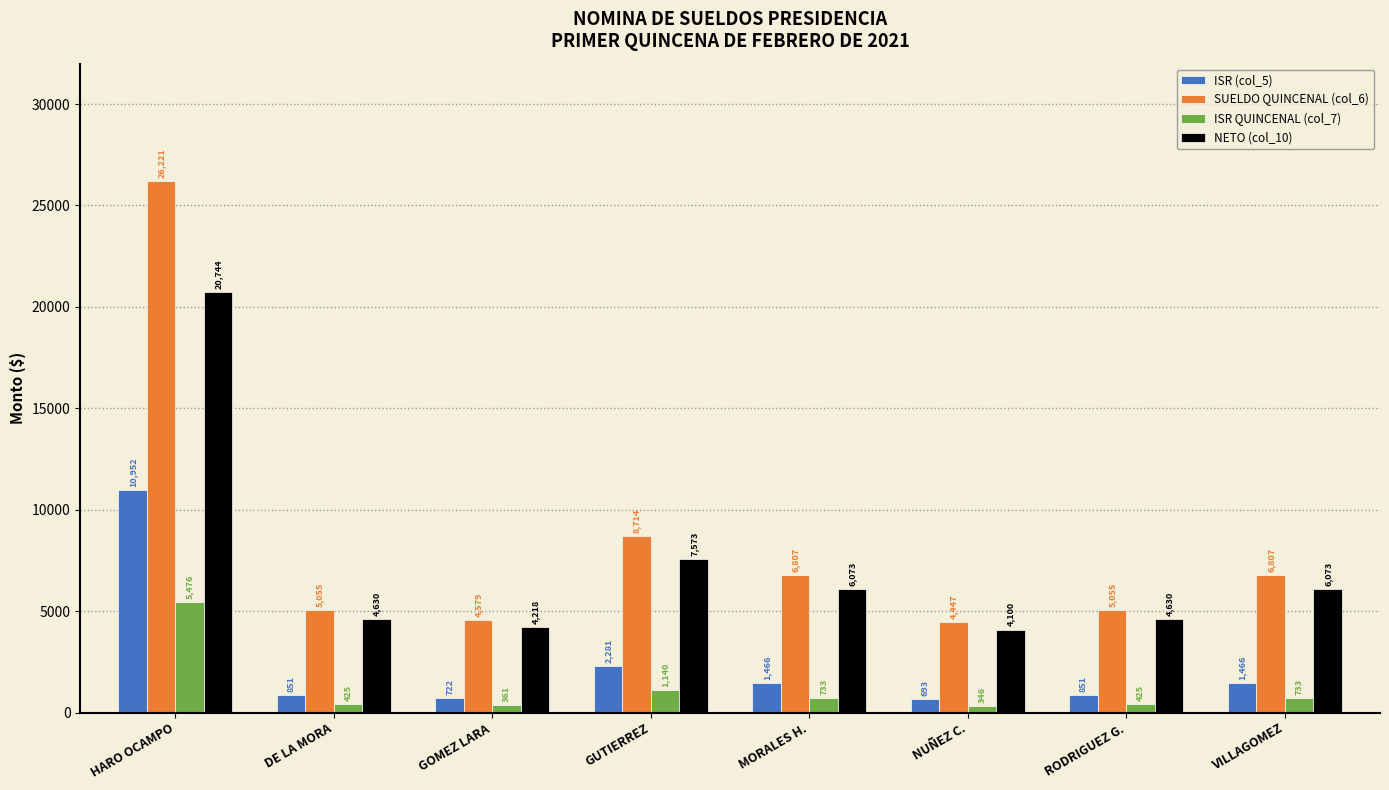

What is the greatest value displayed?

26221.0